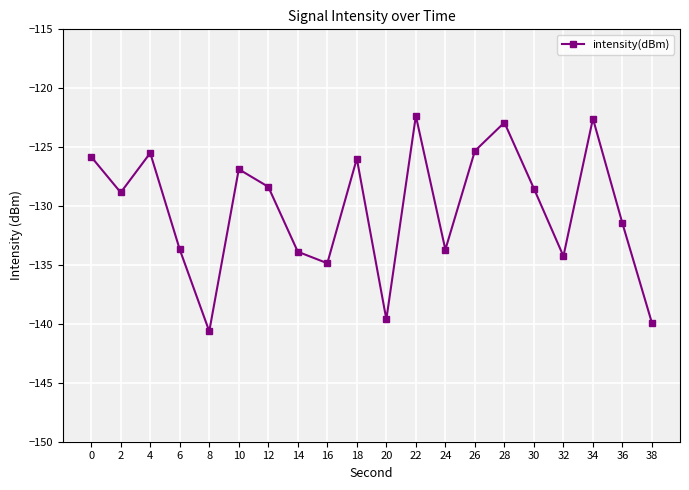

At which category does the chart reach its minimum across all series?

8